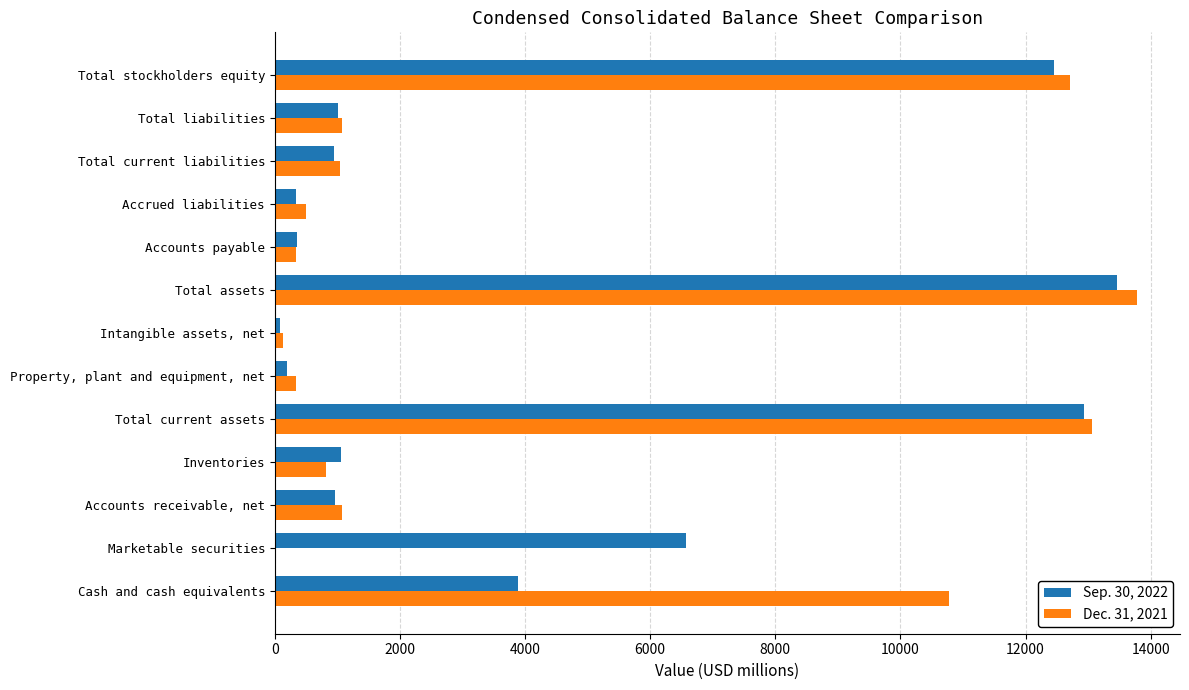

What is the highest value of the Sep. 30, 2022 series?

13460